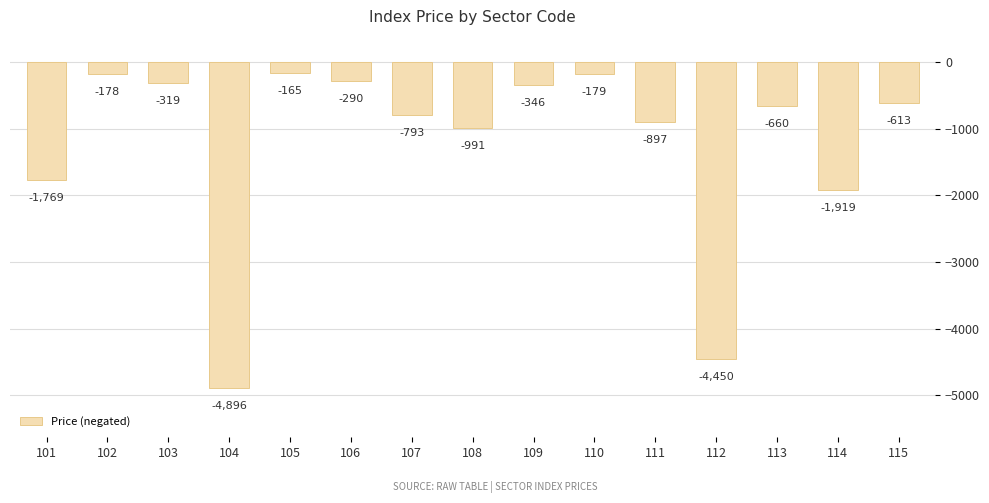

At which category does the chart reach its minimum across all series?

104